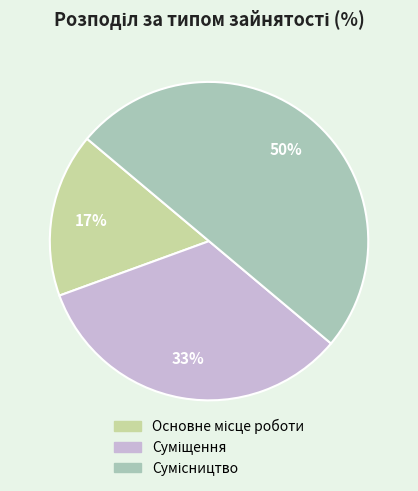

To the nearest percent, what is the difference between the largest and smallest slice percentages?

33%